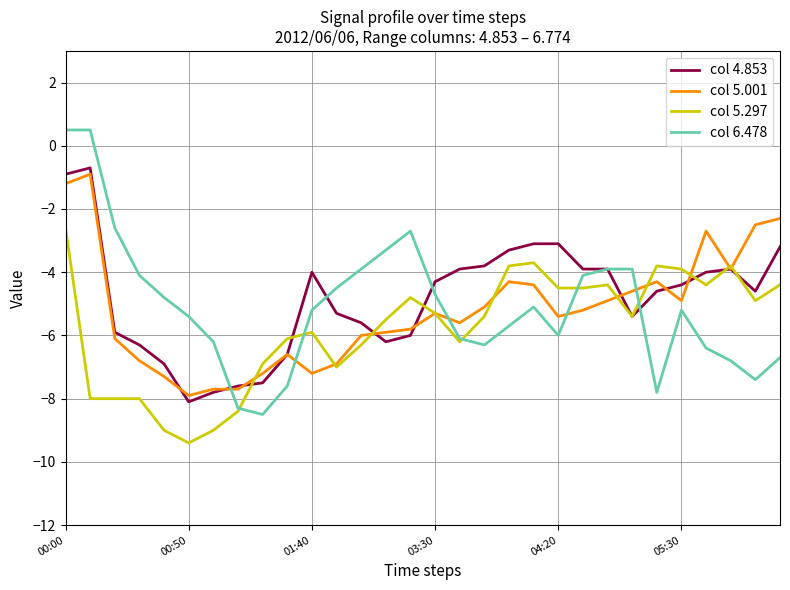

After their last crossing, which series has the higher values: col 5.001 or col 6.478?

col 5.001